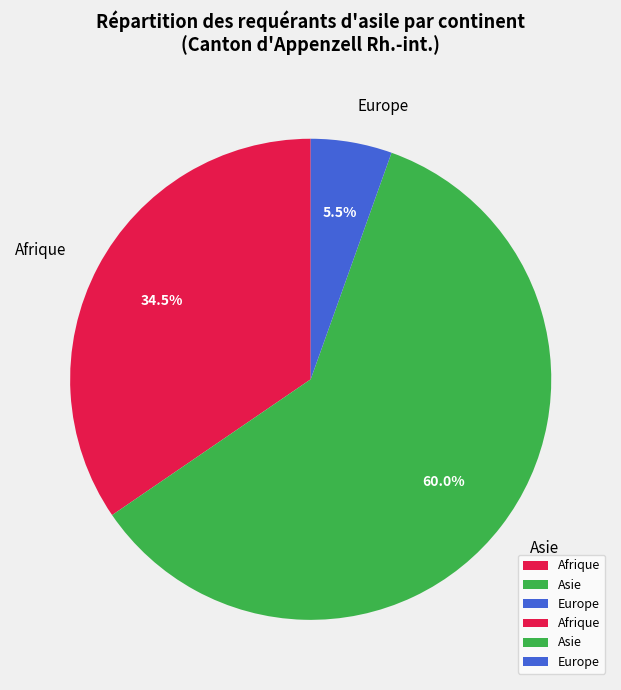

Does any single category account for the majority?

Yes